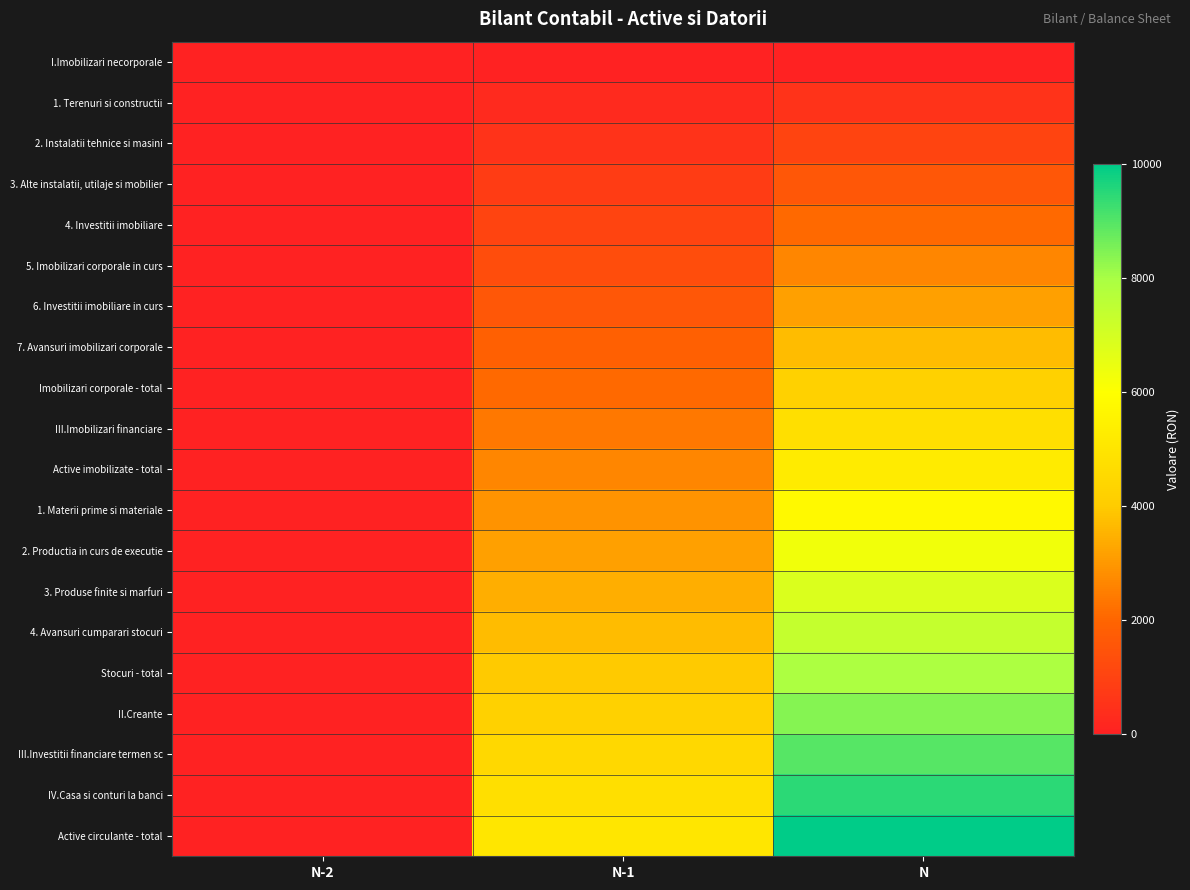

Between N-2 and N, which series saw the biggest shift?

Active circulante - total